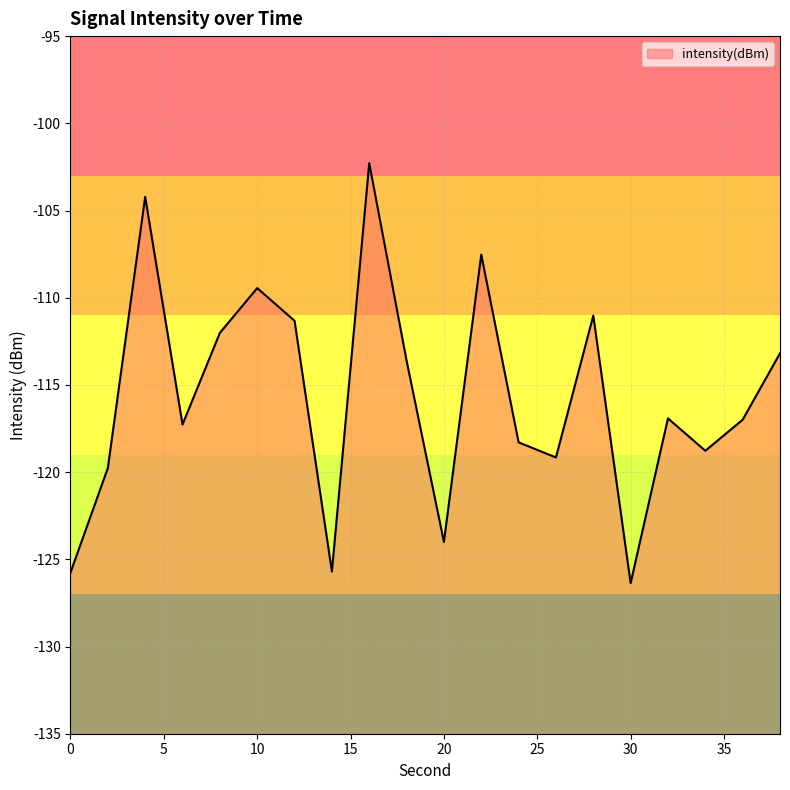

Which category has the highest value across all series?

16